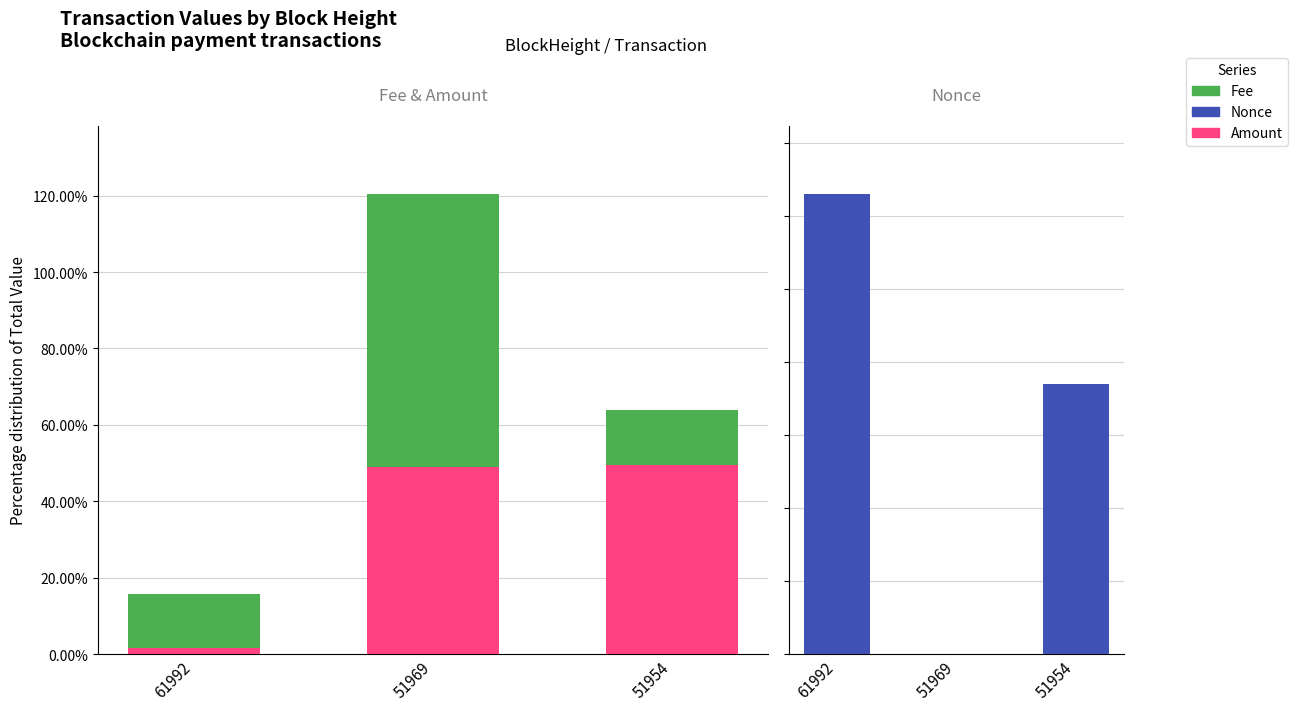

How many series are shown in this chart?

3